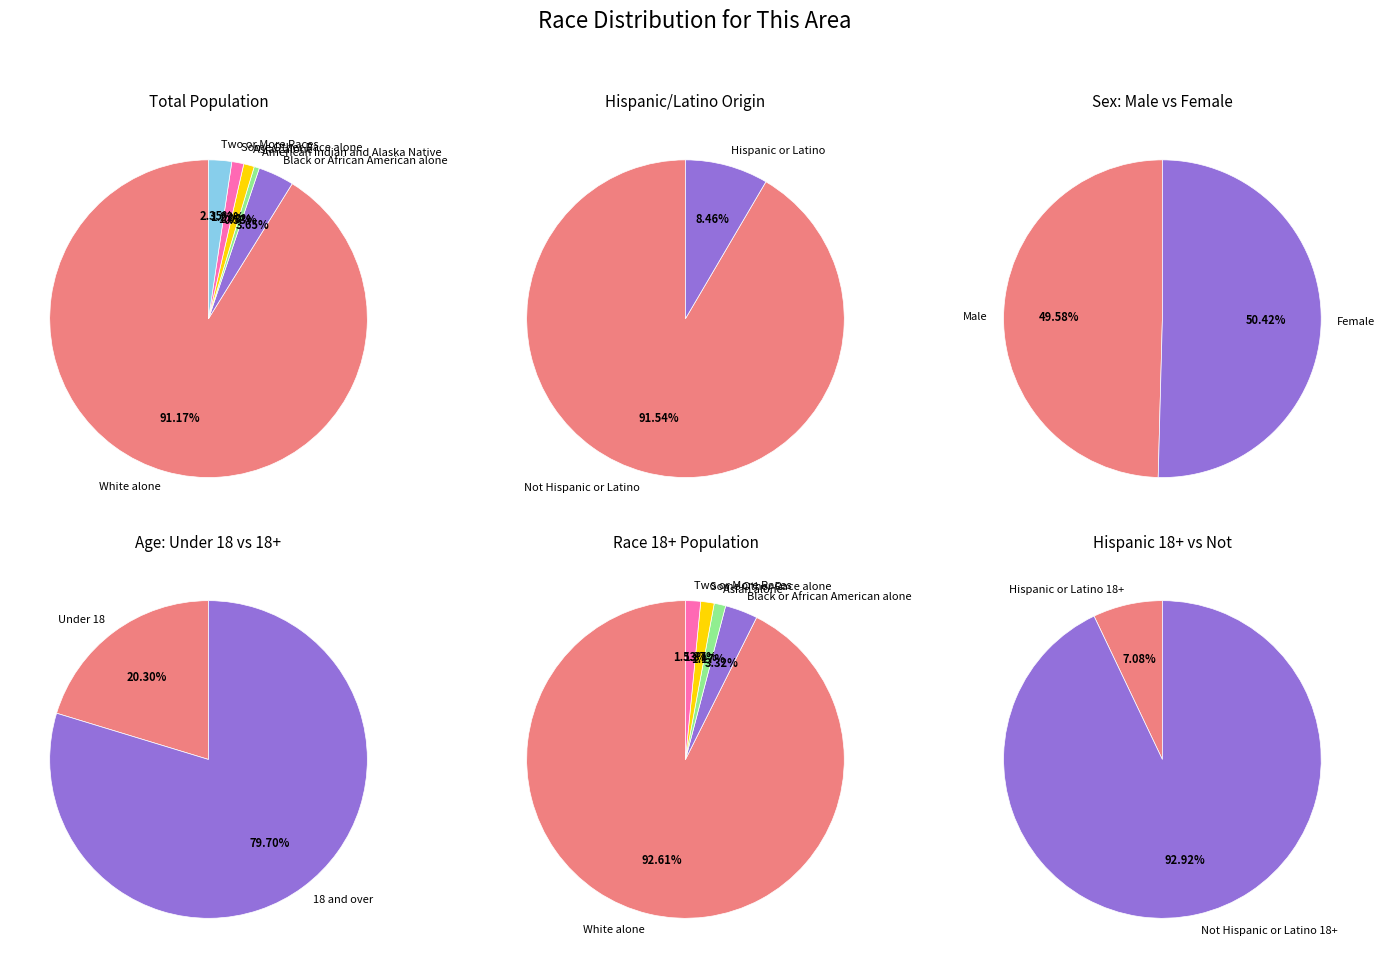

Is there any slice that represents more than half of the pie?

Yes